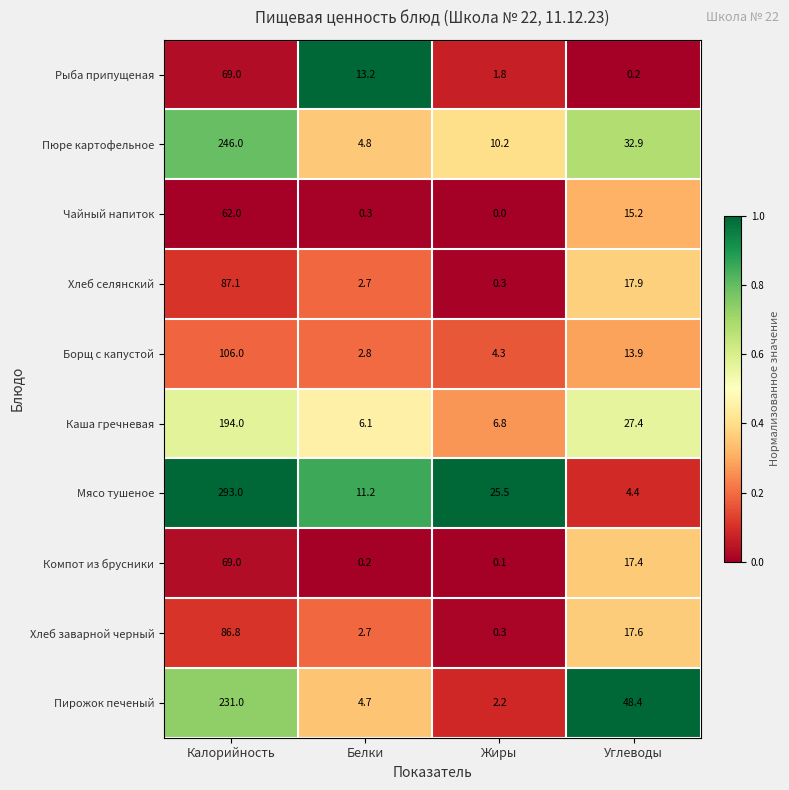

List the labels in order of Пирожок печеный value, smallest first.

Жиры, Белки, Углеводы, Калорийность